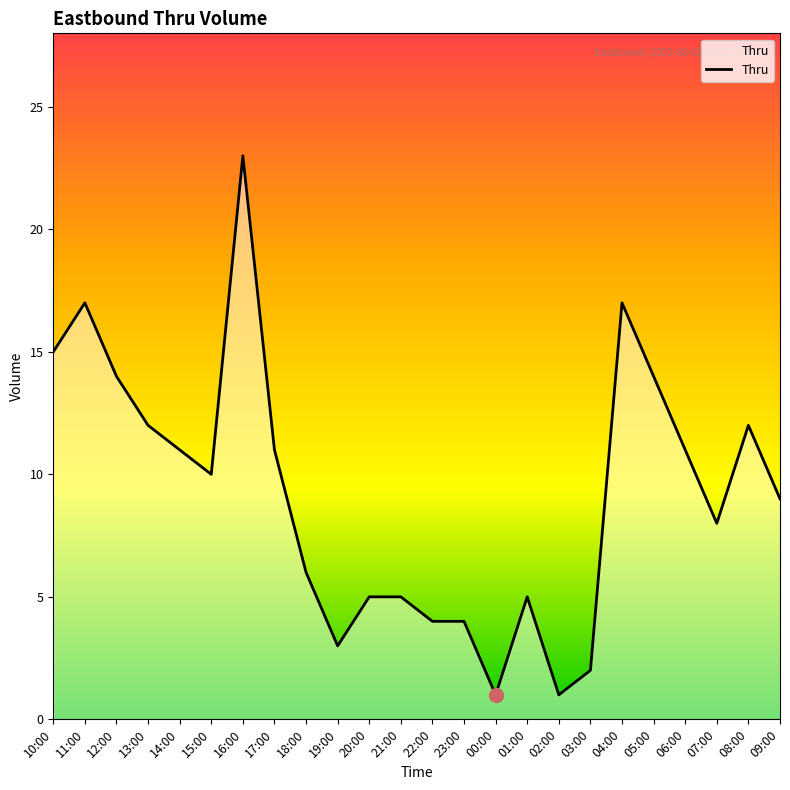

What is the greatest value displayed?

23